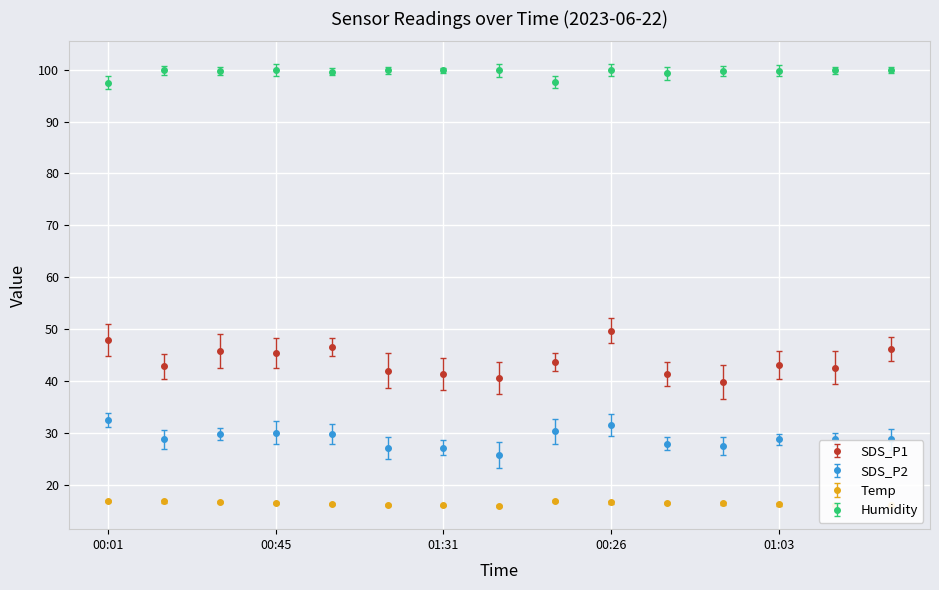

True or false: Humidity and Temp cross at least once.

False